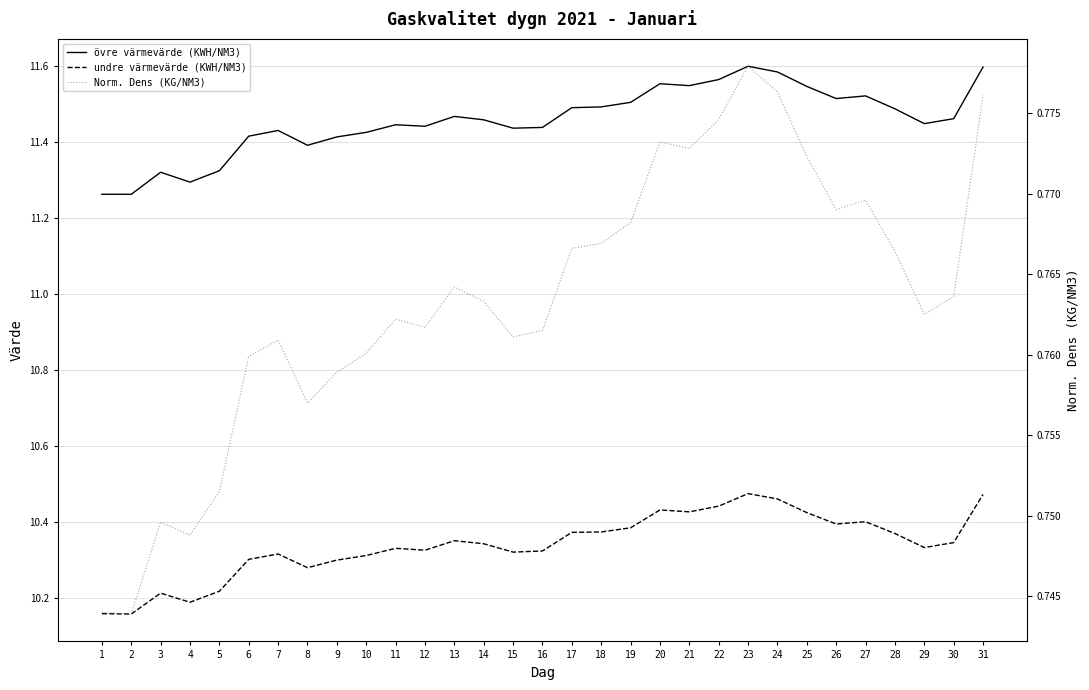

Where is the first local minimum for övre värmevärde (KWH/NM3)?

4